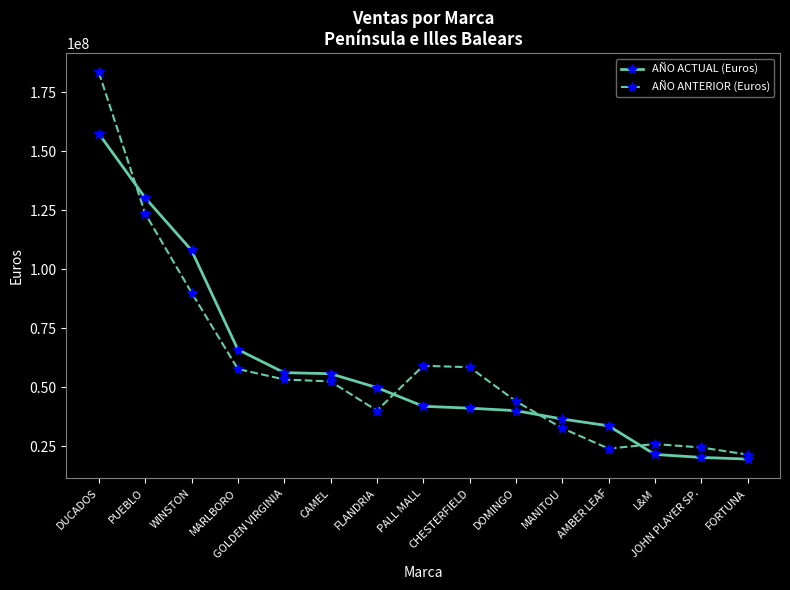

What is the difference between the maximum and minimum values in the AÑO ANTERIOR (Euros) series?

161907440